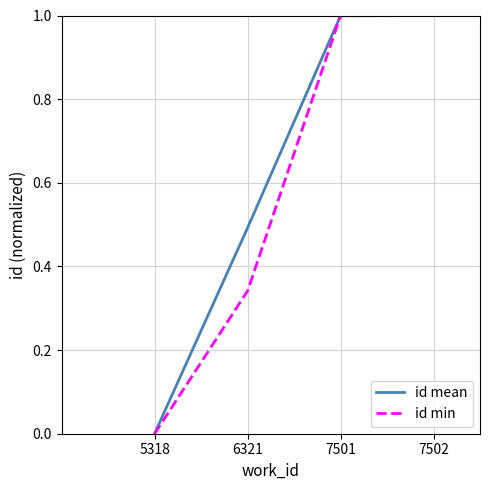

What is the difference between the id mean values at 7502 and 5318?

1.0